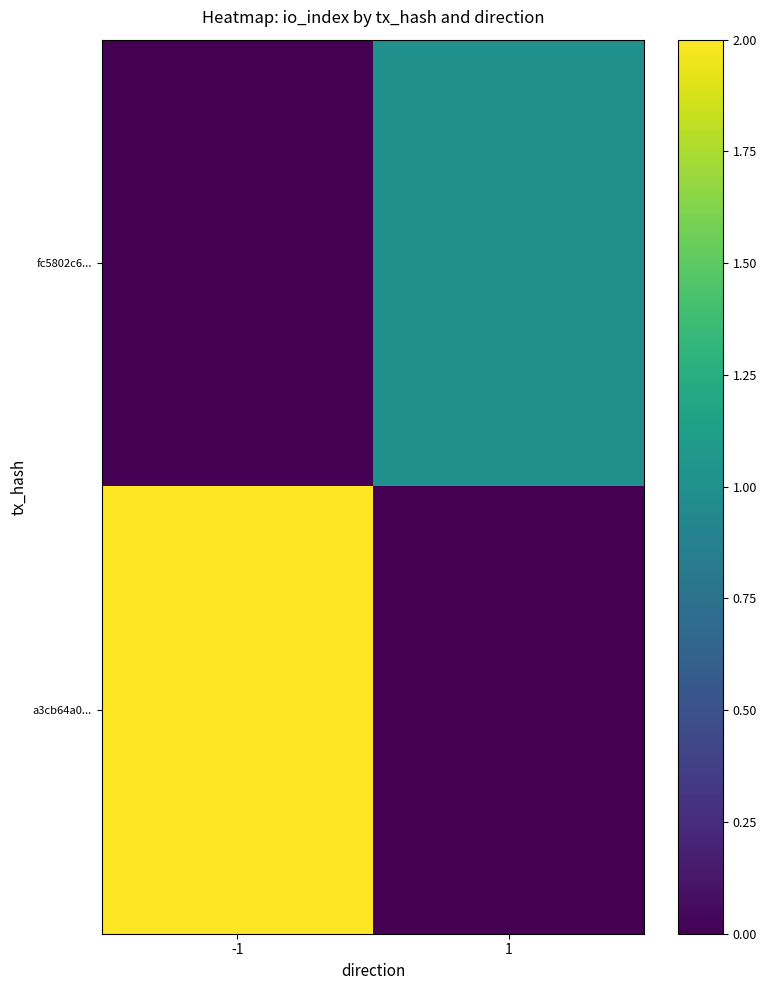

Rank the series by their average value, from highest to lowest.

a3cb64a0..., fc5802c6...